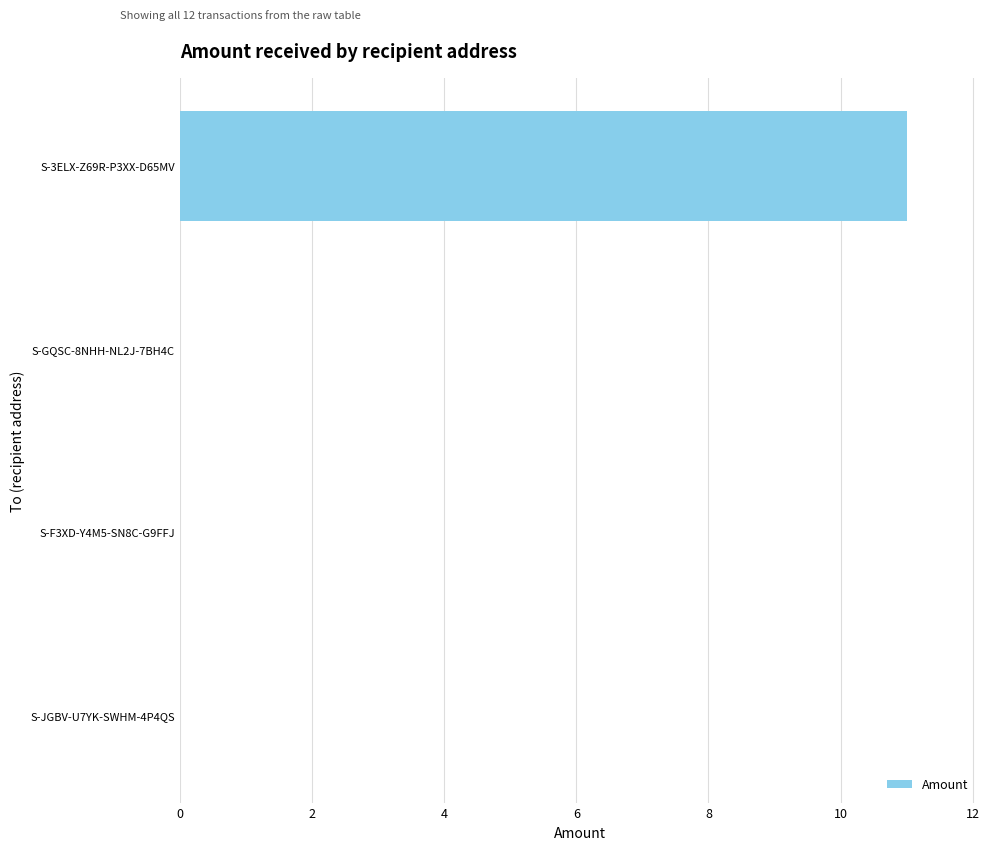

What is the sum of all values?

11